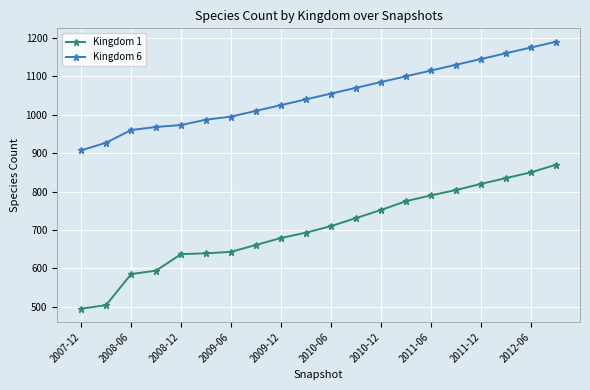

True or false: Kingdom 1 and Kingdom 6 intersect in this chart.

False